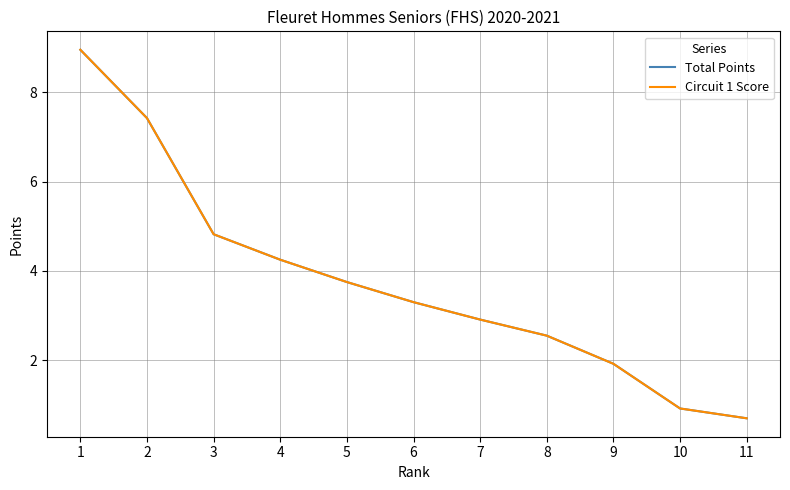

Reading left to right, extract all data points from this chart.

Total Points: 8.9	7.4	4.8	4.2	3.8	3.3	2.9	2.5	1.9	0.9	0.7
Circuit 1 Score: 8.9	7.4	4.8	4.2	3.8	3.3	2.9	2.5	1.9	0.9	0.7